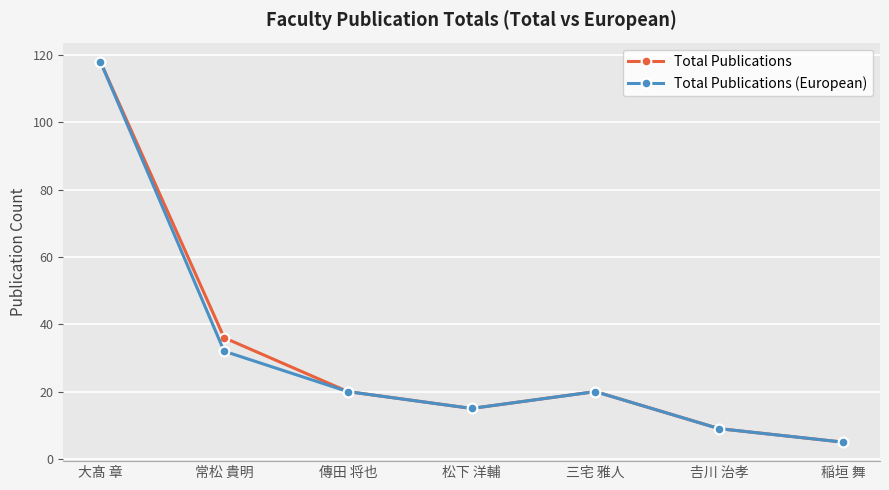

What position from the right is 松下 洋輔?

4